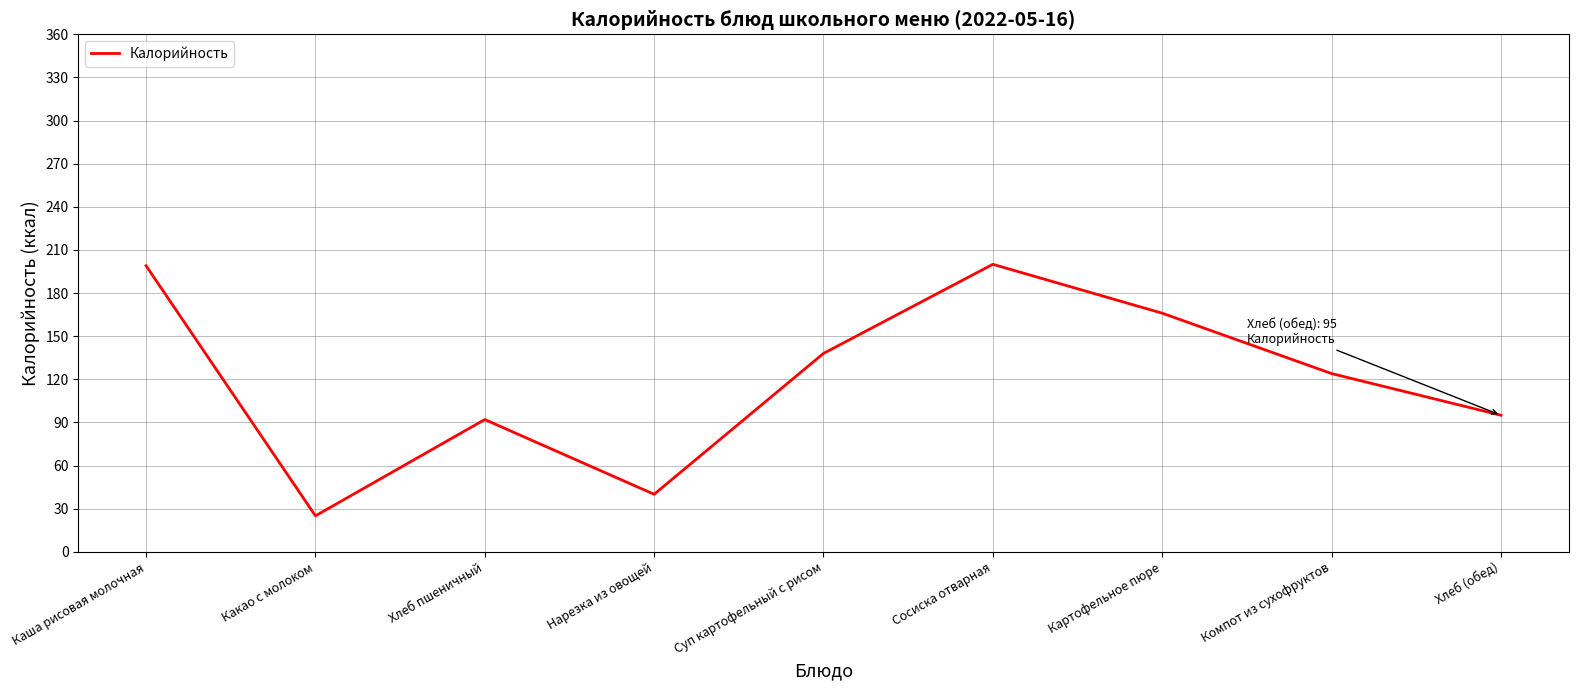

Count the number of categories in the chart.

9